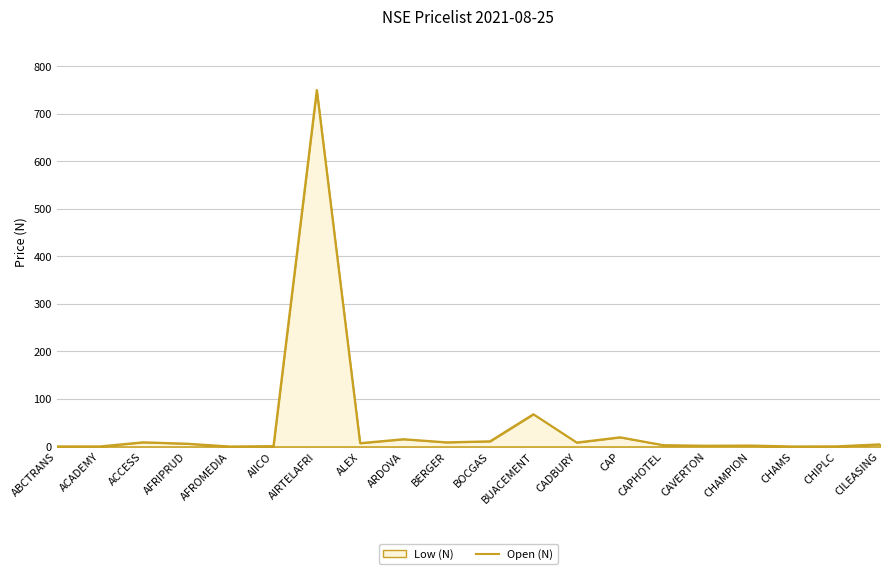

The value at AIRTELAFRI is 433.8. True or false?

False